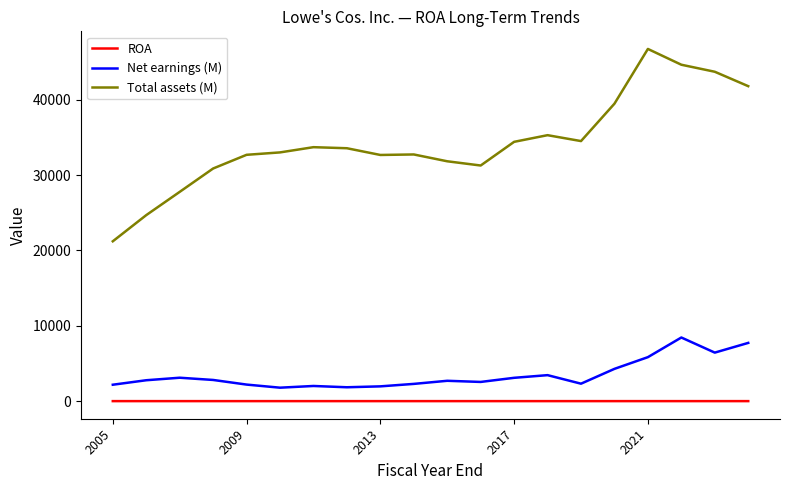

Rank the series by their maximum value, from lowest to highest.

ROA, Net earnings (M), Total assets (M)